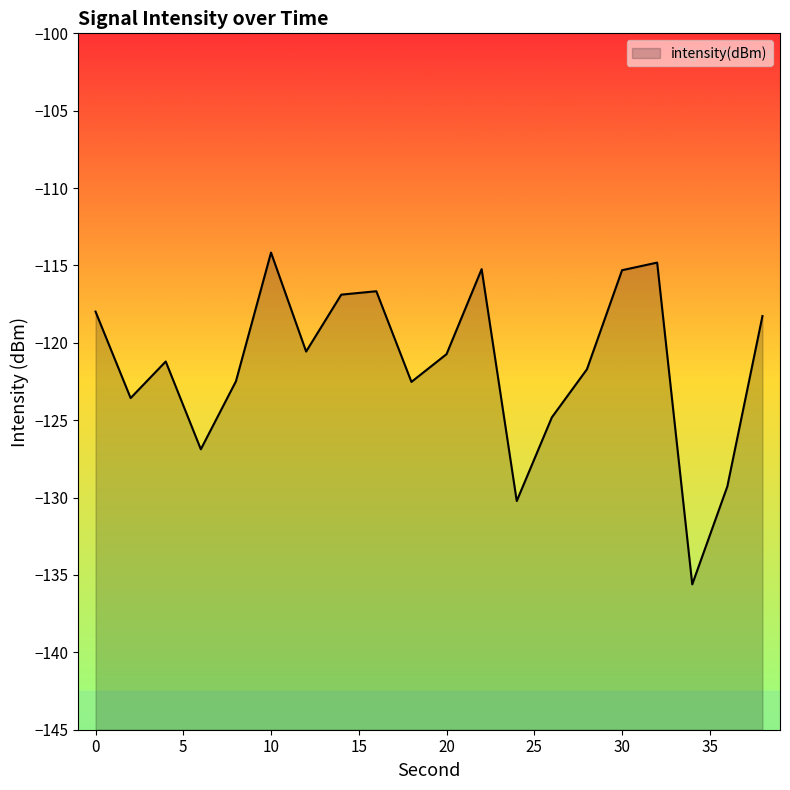

What is the smallest value displayed?

-135.6